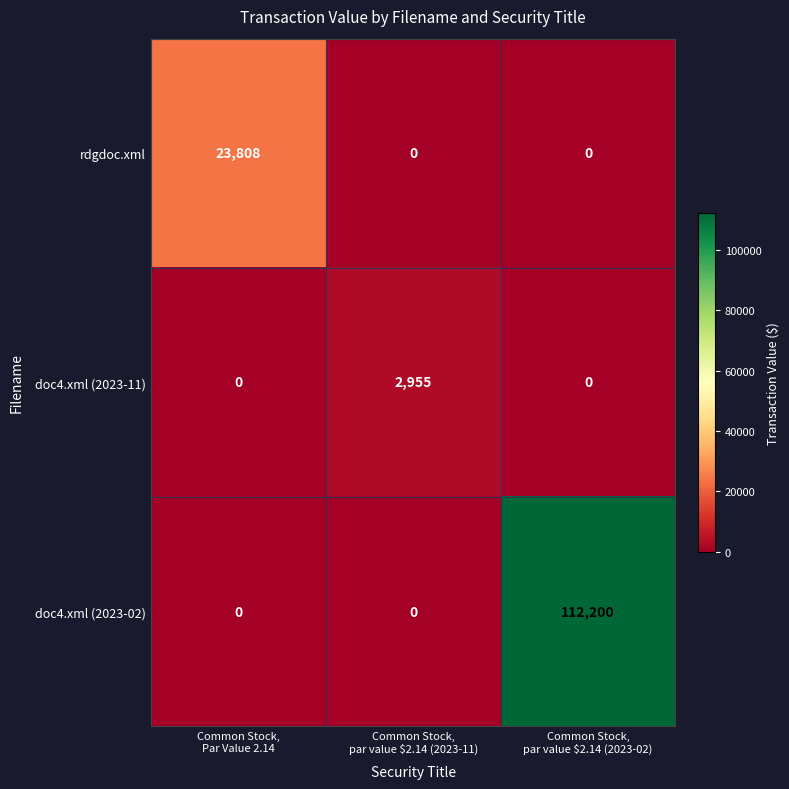

Which series changed the most between Common Stock,
Par Value 2.14 and Common Stock,
par value $2.14 (2023-02)?

doc4.xml (2023-02)